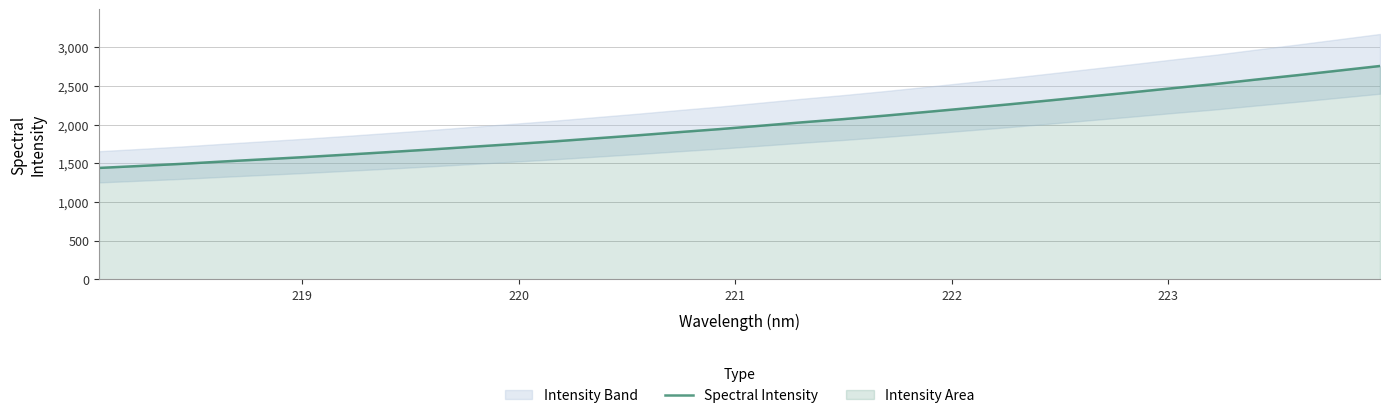

What is the lowest value of the Spectral Intensity series?

1441.6